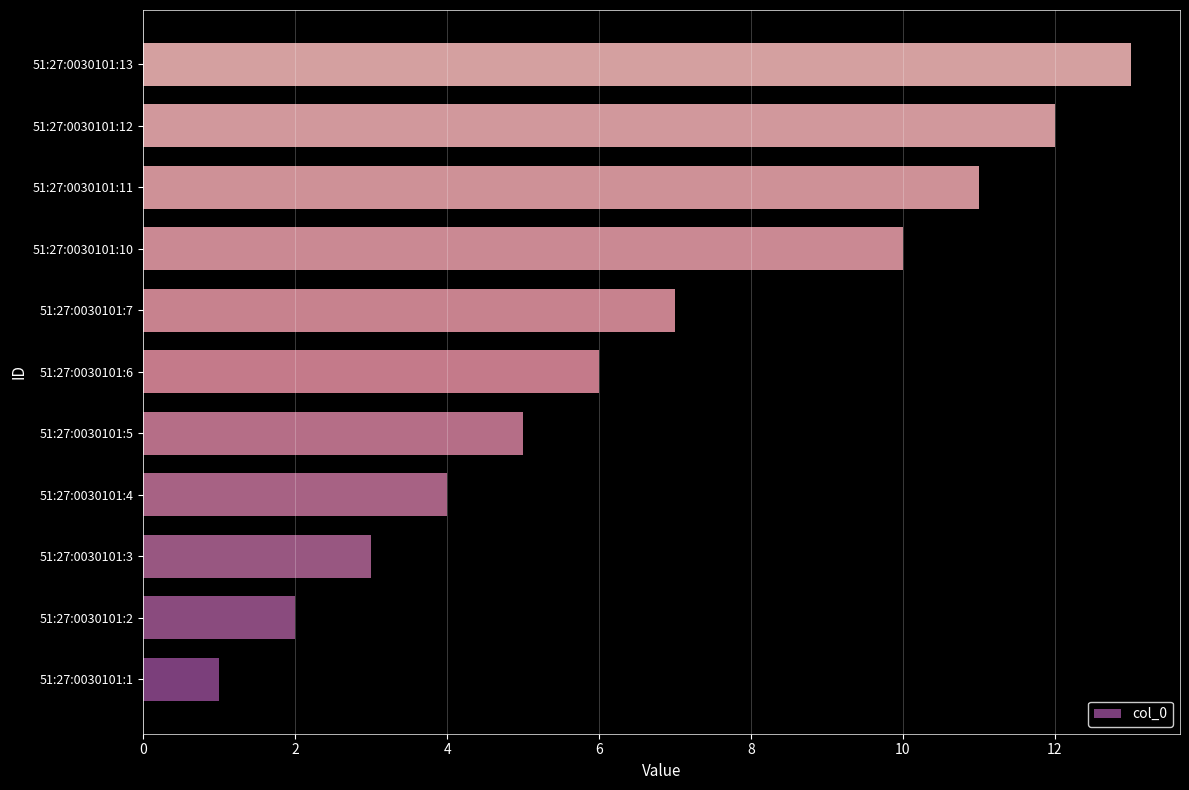

How many values are below 6?

5